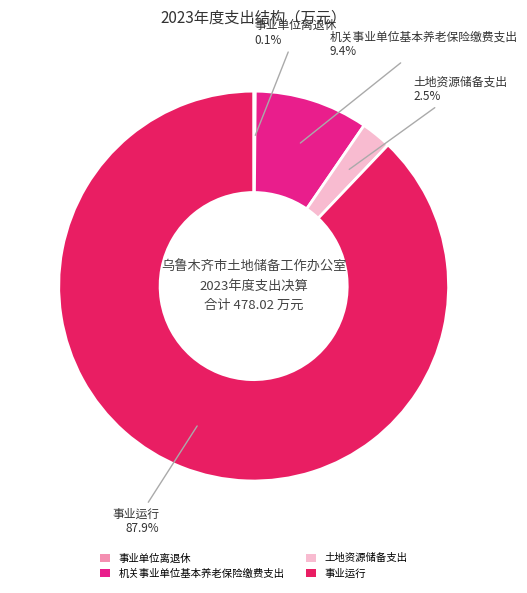

To the nearest percent, what is the difference between the largest and smallest slice percentages?

88%